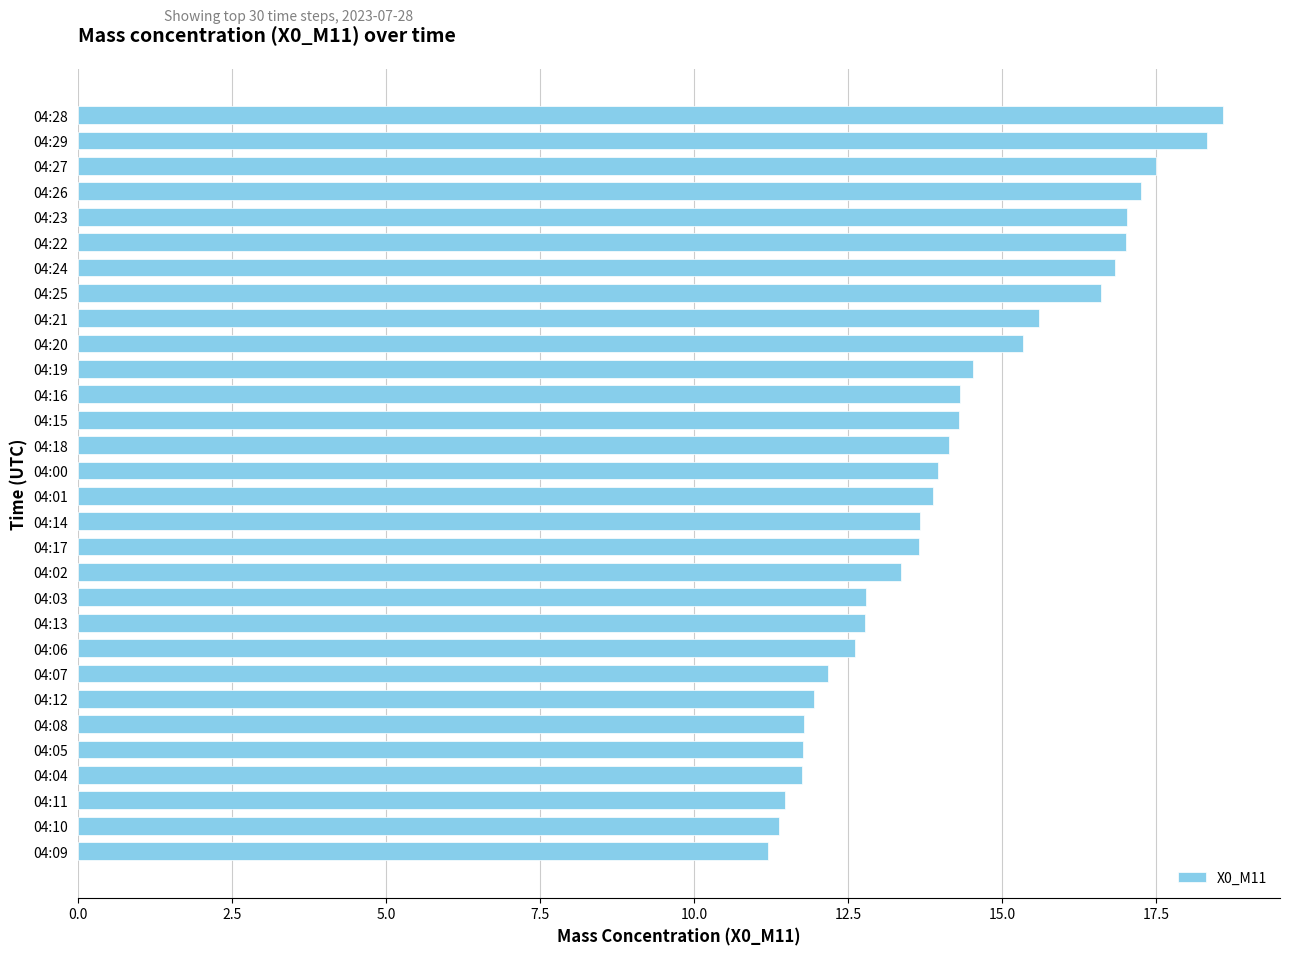

What is the sum of all values?

427.5